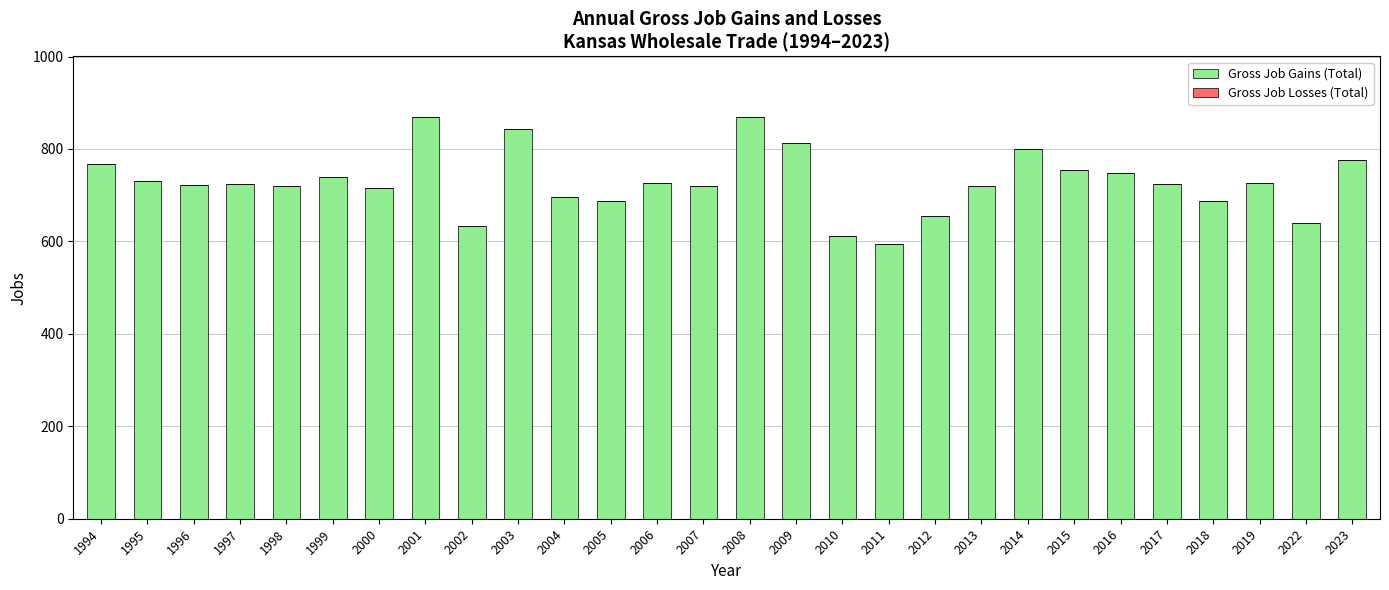

What is the value of the 19th bar from the left?

655